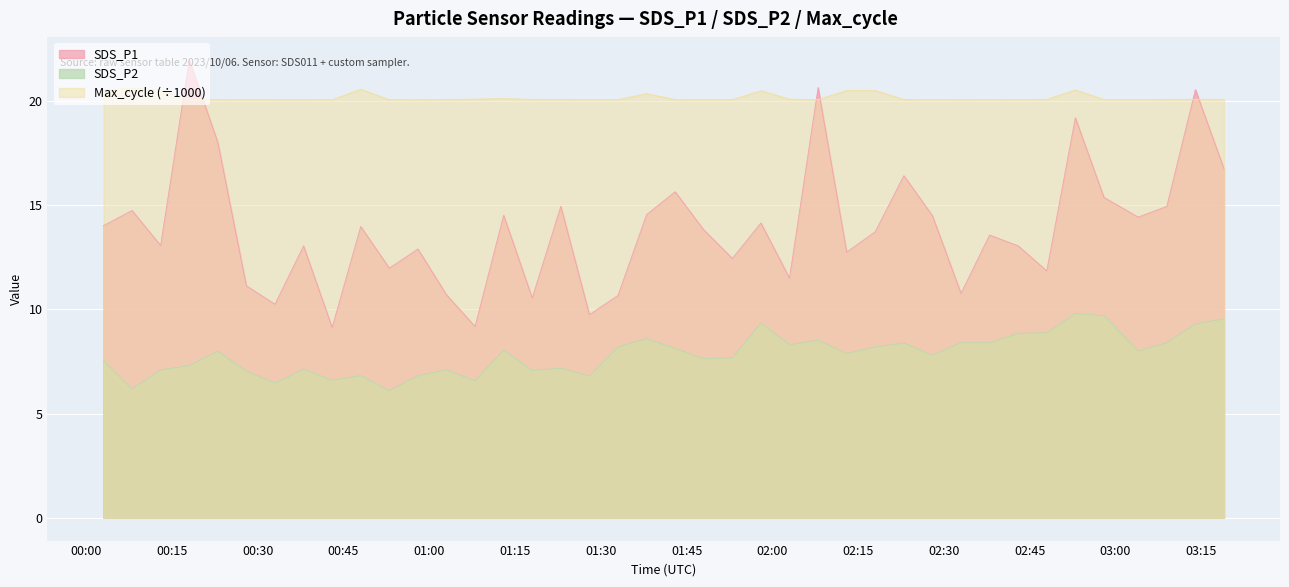

Which series has the largest total across all categories?

Max_cycle (÷1000)